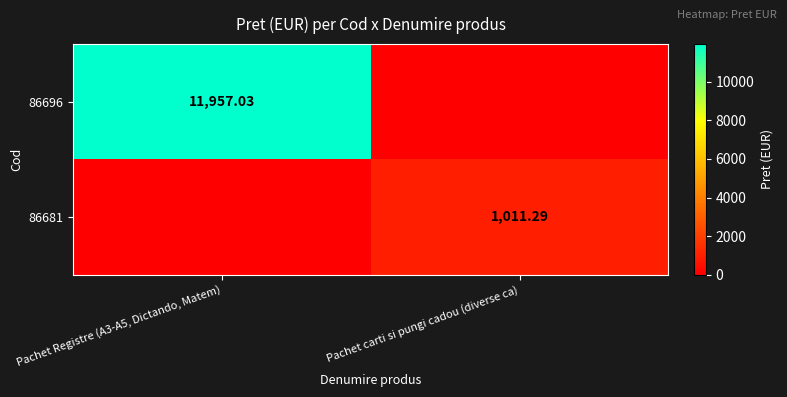

How many values in the 86696 series are below 11957?

1